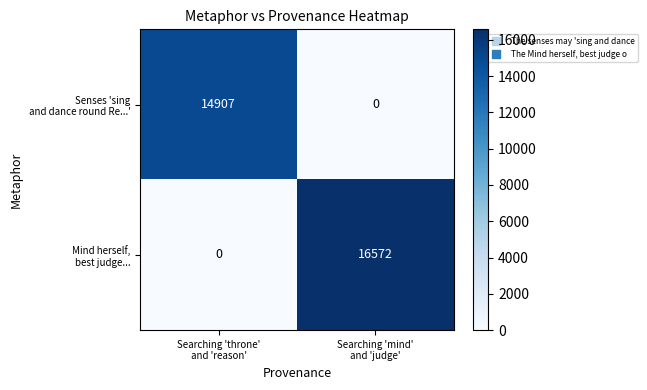

How many data points does each series have?

2